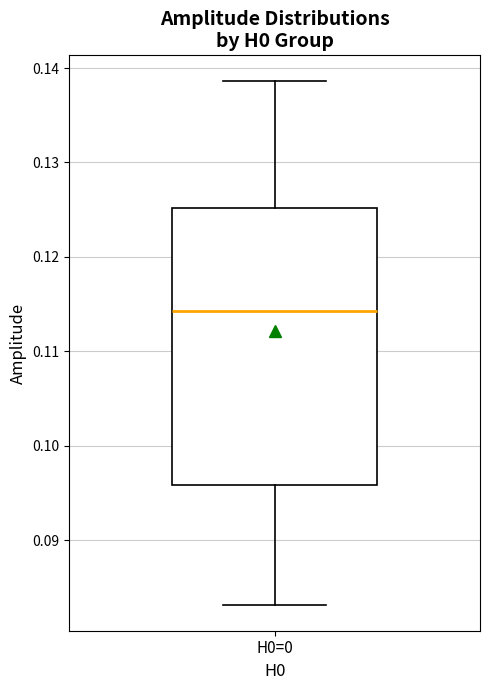

Where is the lower edge of the box for H0=0 on the y-axis? The values are not printed on the chart, so give them approximately, as read against the axis.

0.096